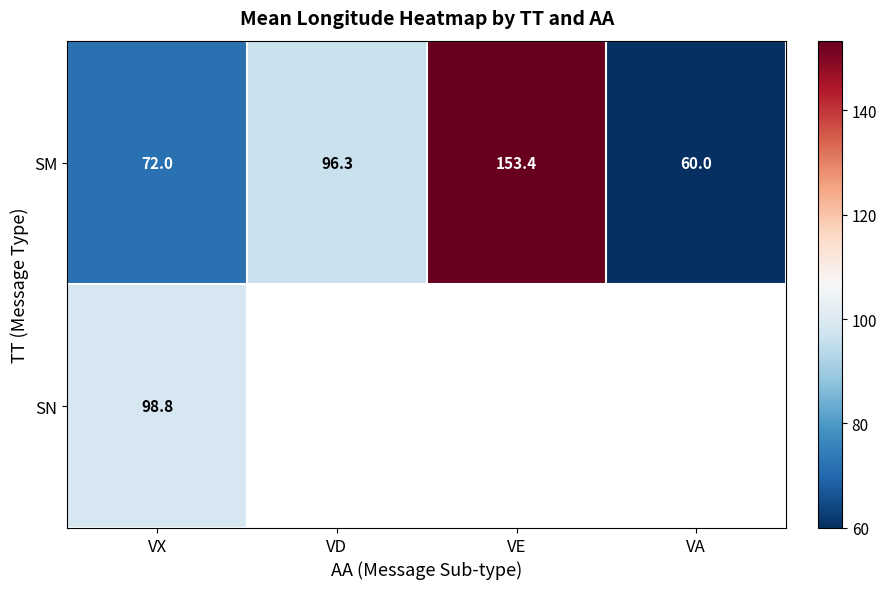

Is it true that SN equals 59.6 at VX?

False